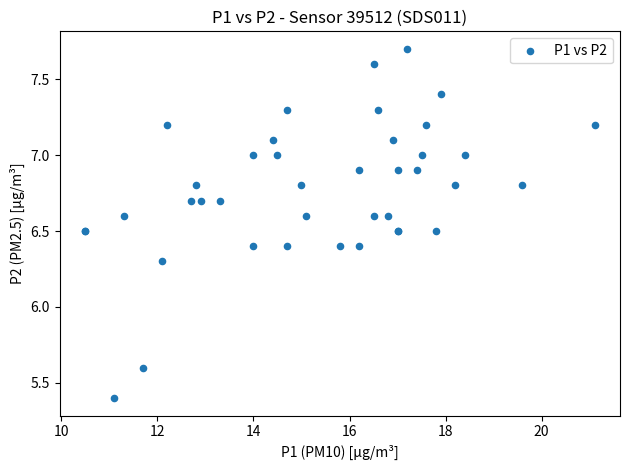

What Y value in the scatter plot is closest to 6?

6.3